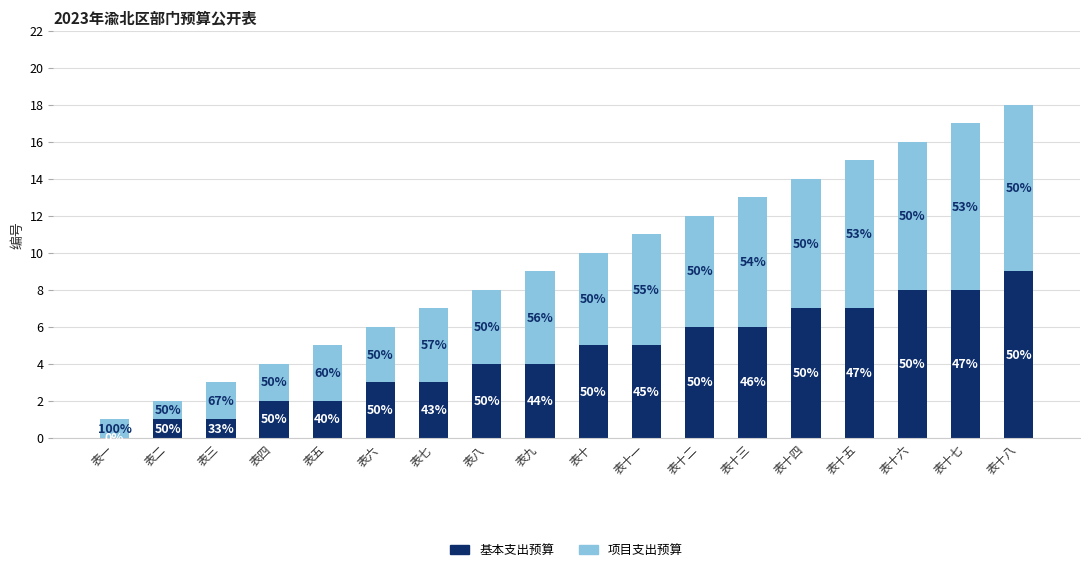

Rank the series by their maximum value, from highest to lowest.

基本支出预算, 项目支出预算